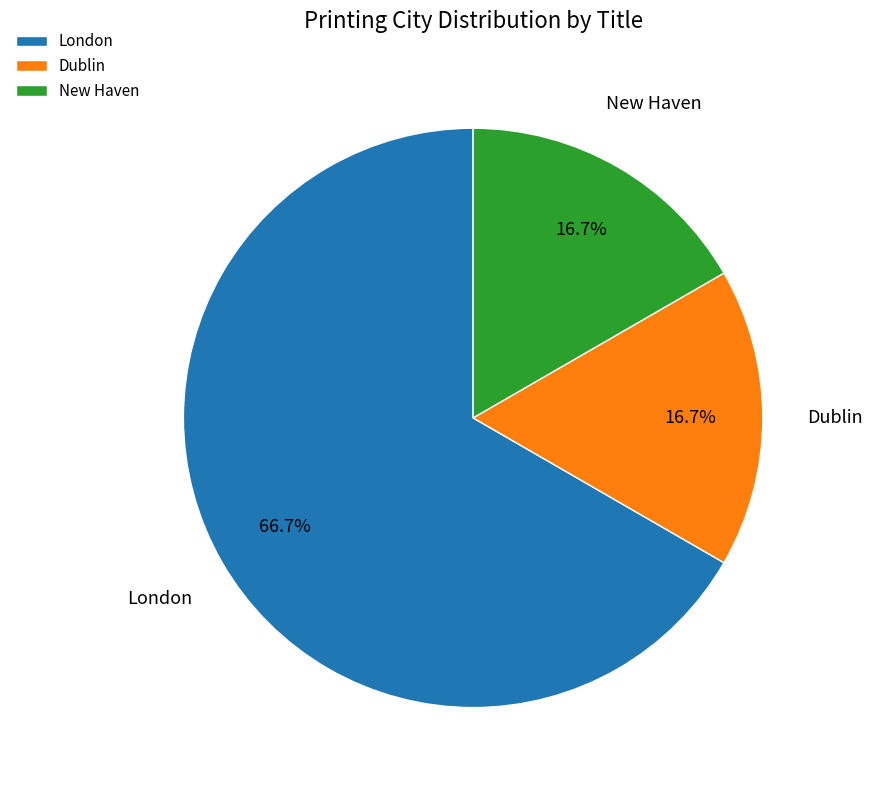

Combined, what portion of the pie is London and New Haven?

83.3%